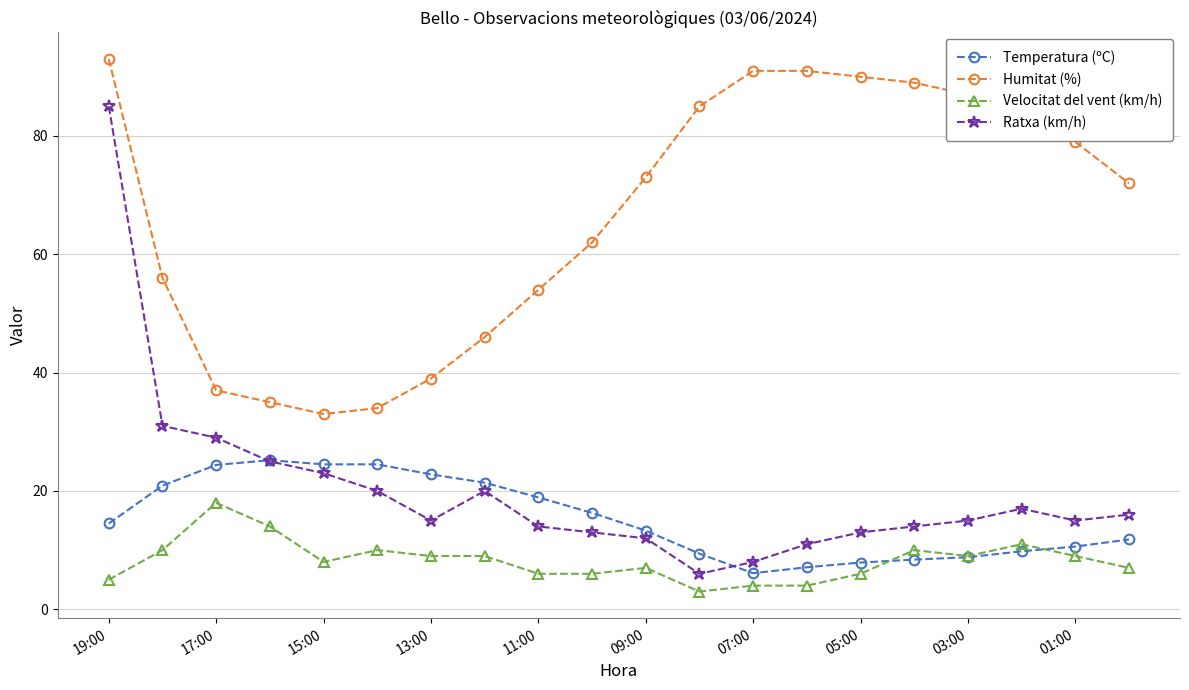

How many lines are shown in the chart?

4